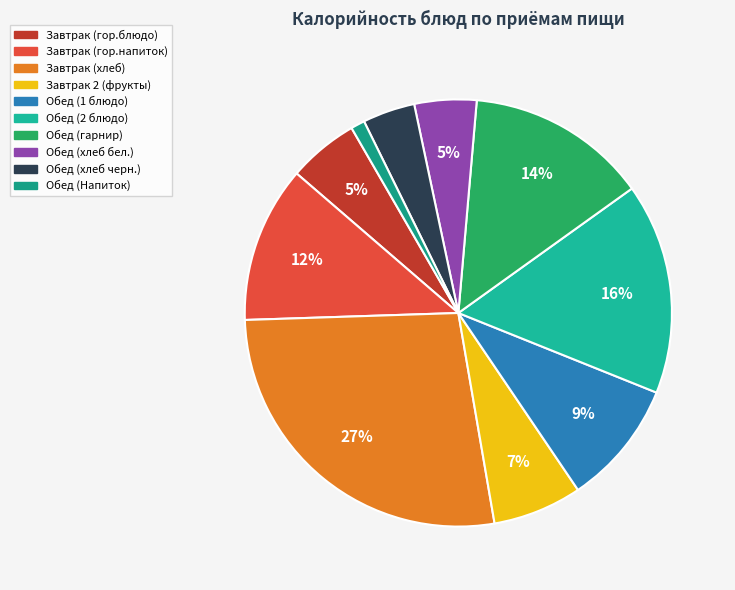

What percentage is the Обед (хлеб черн.) slice, to the nearest percent?

4%